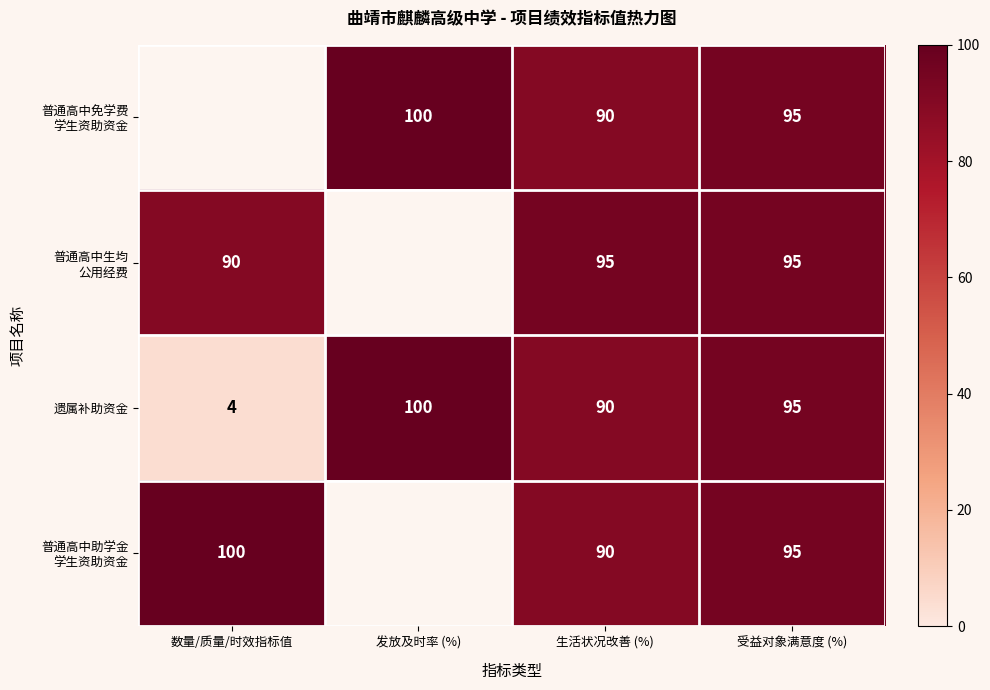

Is it true that 遗属补助资金 equals 4 at 数量/质量/时效指标值?

True